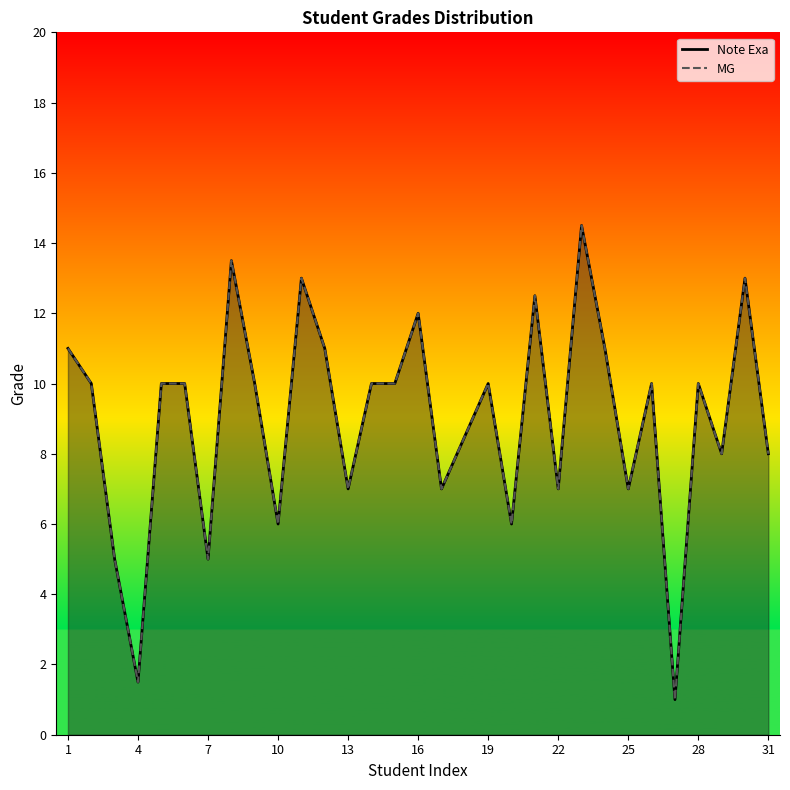

Reading left to right, transcribe all the data shown in this chart.

Note Exa: 11.0	10.0	5.0	1.5	10.0	10.0	5.0	13.5	10.0	6.0	13.0	11.0	7.0	10.0	10.0	12.0	7.0	8.5	10.0	6.0	12.5	7.0	14.5	11.0	7.0	10.0	1.0	10.0	8.0	13.0	8.0
MG: 11.0	10.0	5.0	1.5	10.0	10.0	5.0	13.5	10.0	6.0	13.0	11.0	7.0	10.0	10.0	12.0	7.0	8.5	10.0	6.0	12.5	7.0	14.5	11.0	7.0	10.0	1.0	10.0	8.0	13.0	8.0